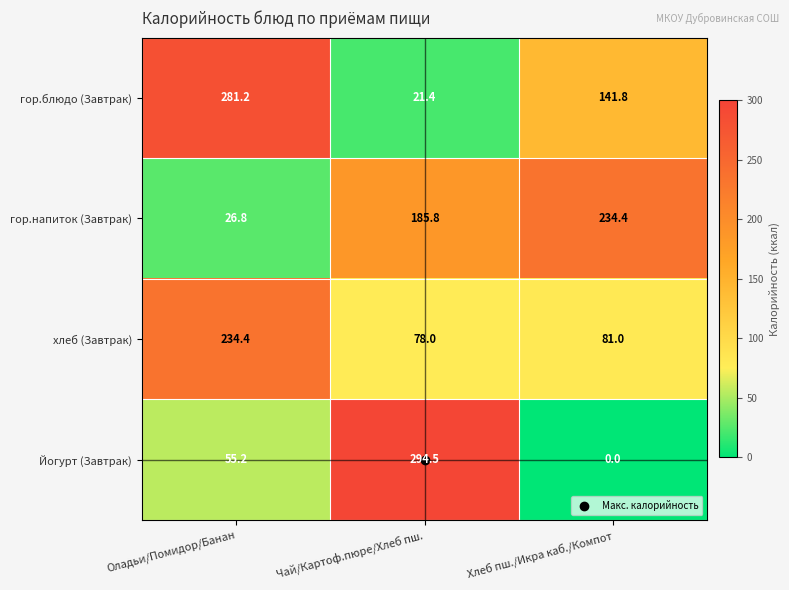

What is the average value of the гор.блюдо (Завтрак) series?

148.1